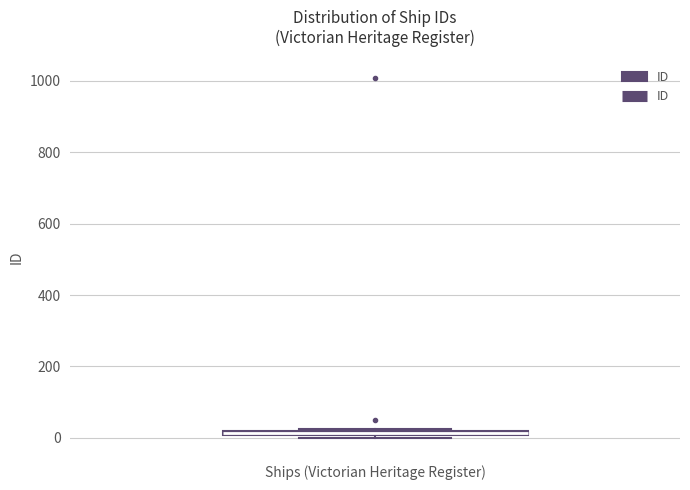

Where is the upper edge of the box for Ships (Victorian Heritage Register) on the y-axis? The values are not printed on the chart, so give them approximately, as read against the axis.

20